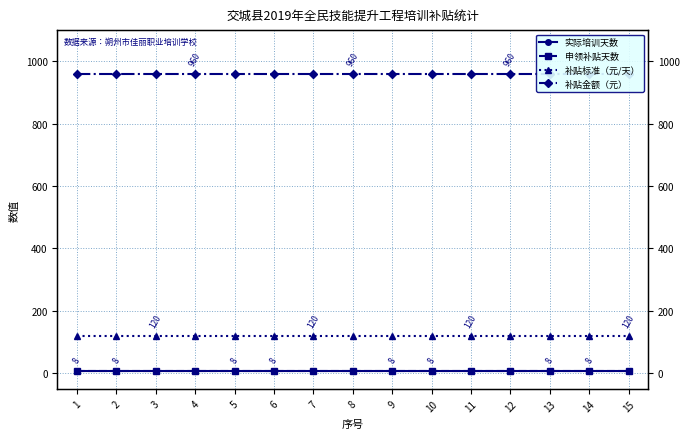

Which category has the lowest value in the 补贴标准（元/天） series?

1